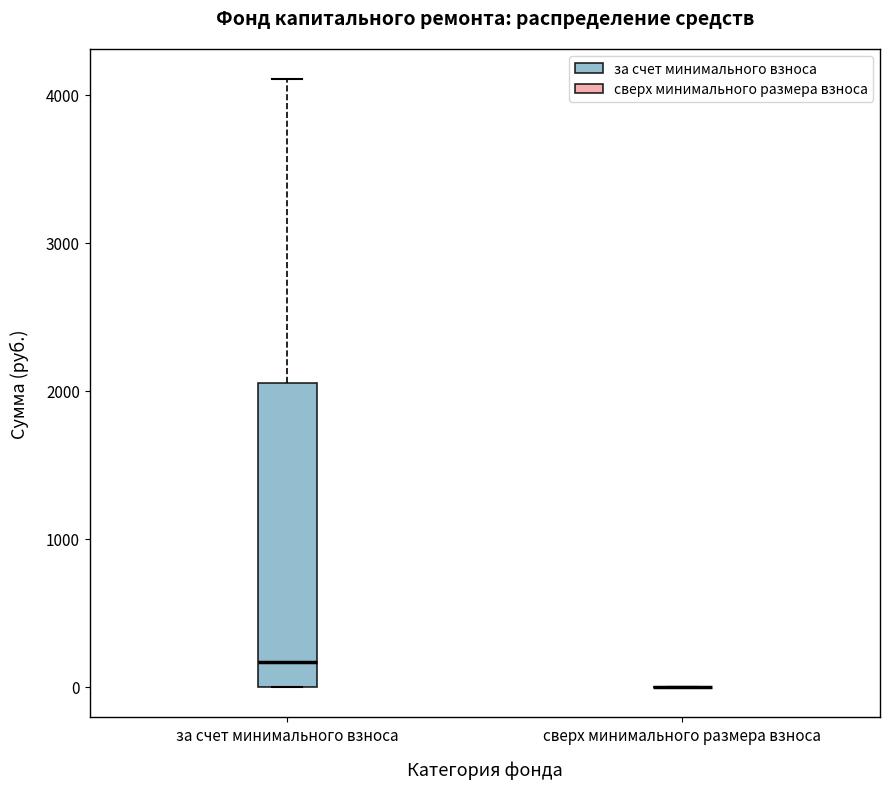

Reading left to right, transcribe this box plot: for each box, give where its median line is, the range the box spans, and where its two whiskers end, as read against the y-axis. The values are not printed on the chart, so give them approximately, as read against the axis.

за счет минимального взноса: median 200, box 0 to 2100, whiskers 0 to 4100
сверх минимального размера взноса: box collapsed to a line at 0, whiskers 0 to 0